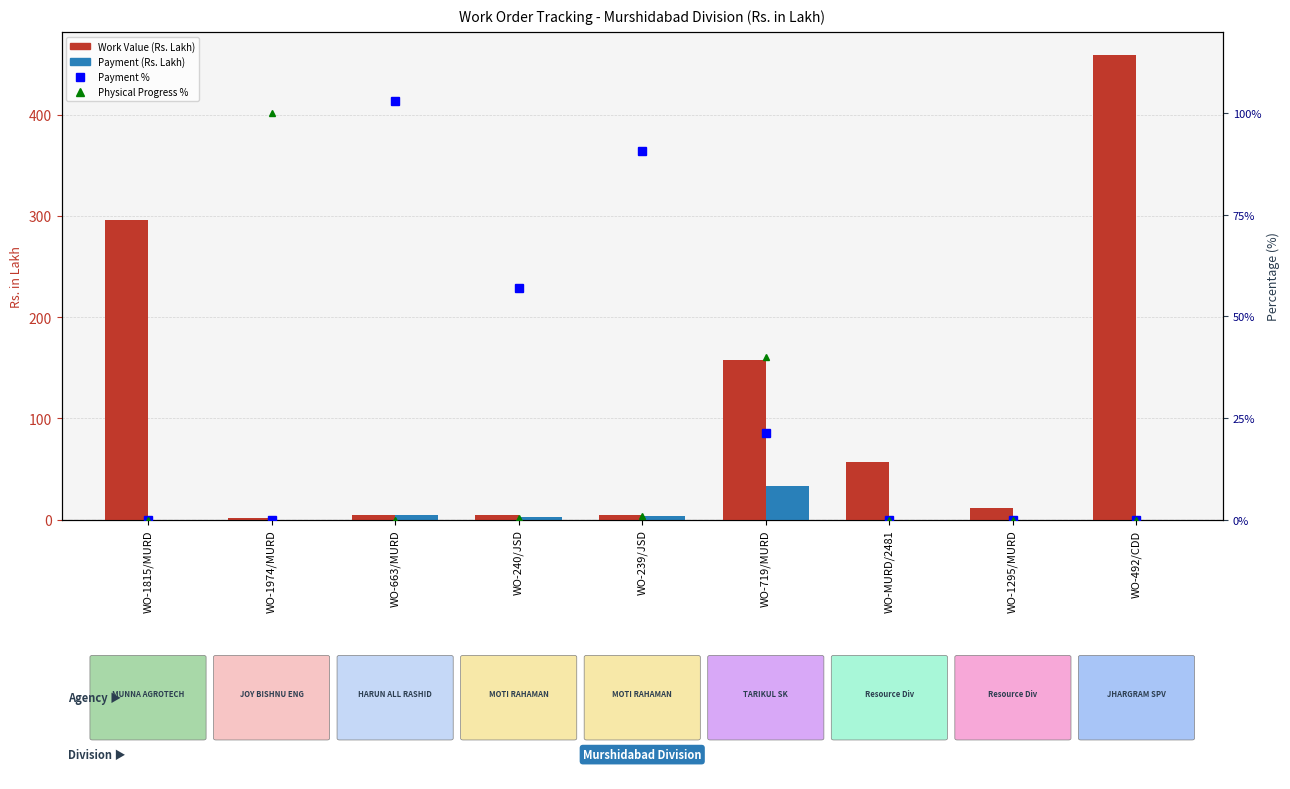

How many data points in Work Value (Rs. Lakh) are above 11?

5